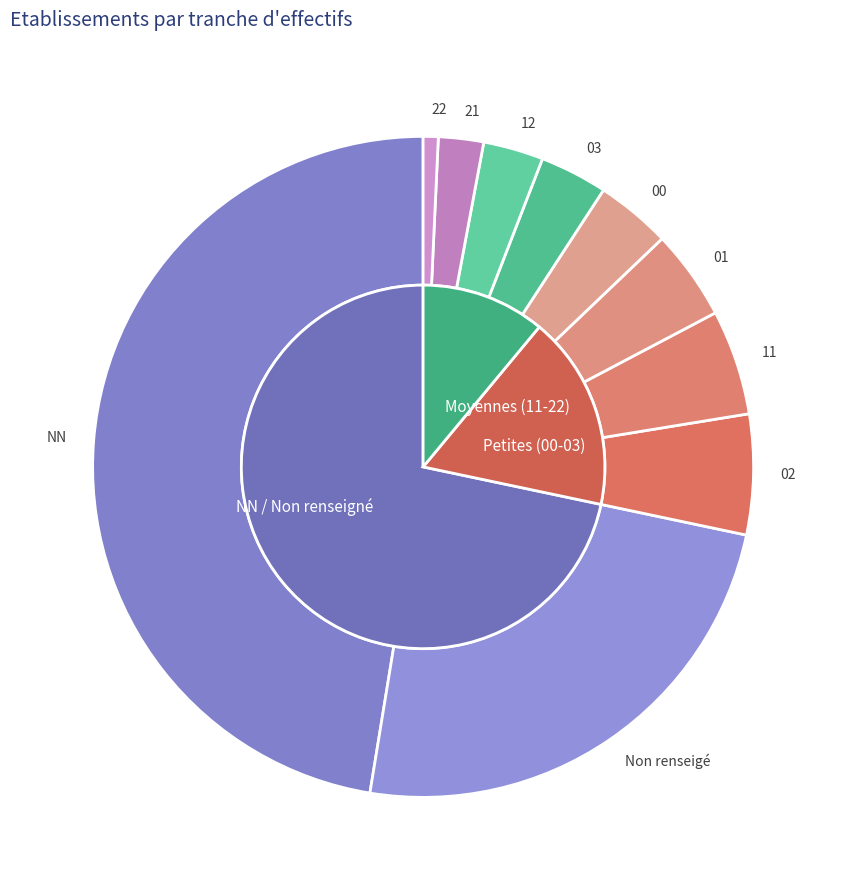

What percentage do 02 and 21 together represent?

8.1%